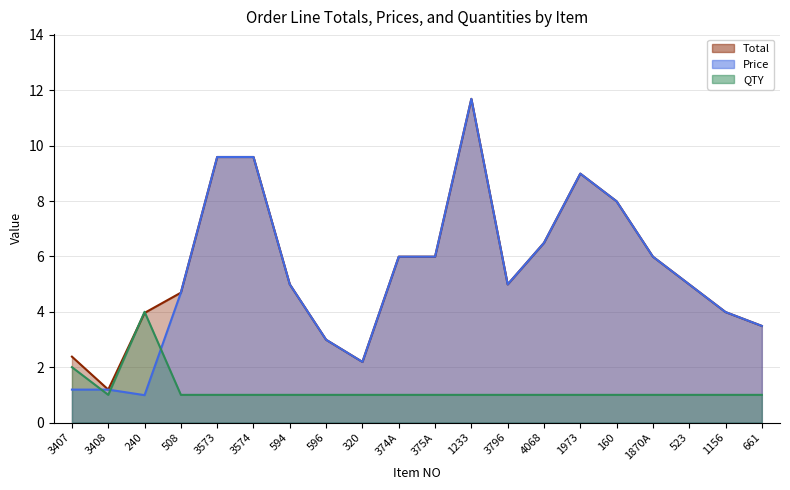

Where is the first local maximum for QTY?

240